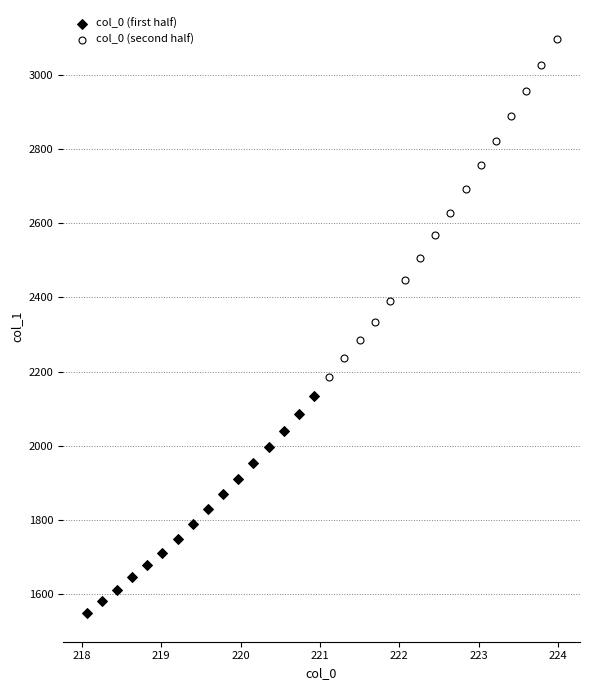

Which series contains the highest Y value?

col_0 (second half)